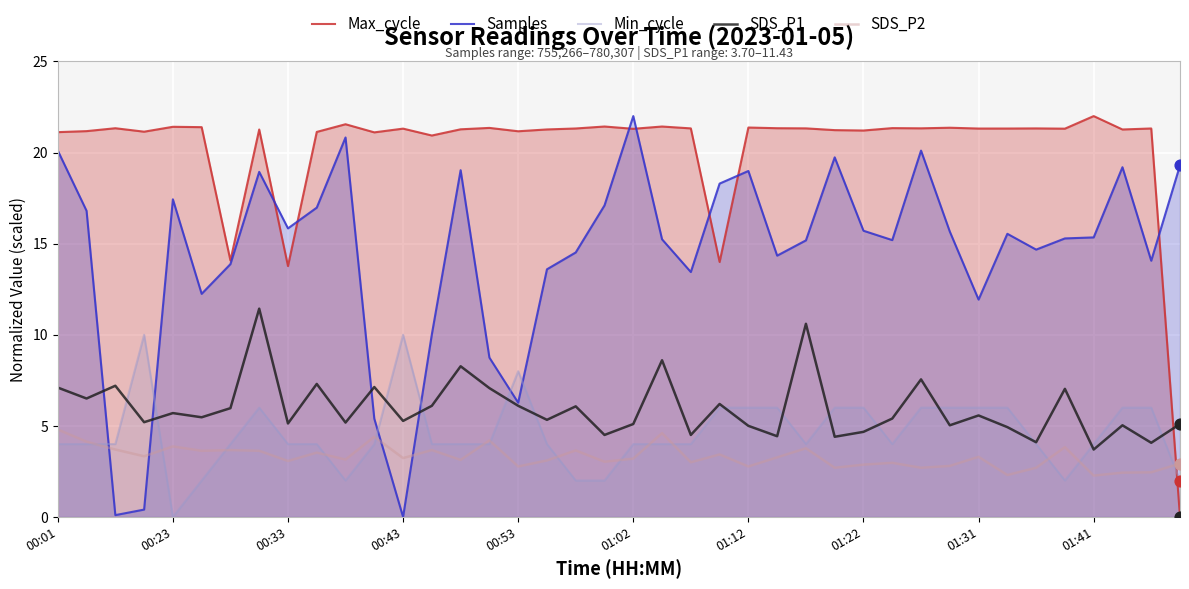

Which series reaches the minimum Y coordinate?

Max_cycle